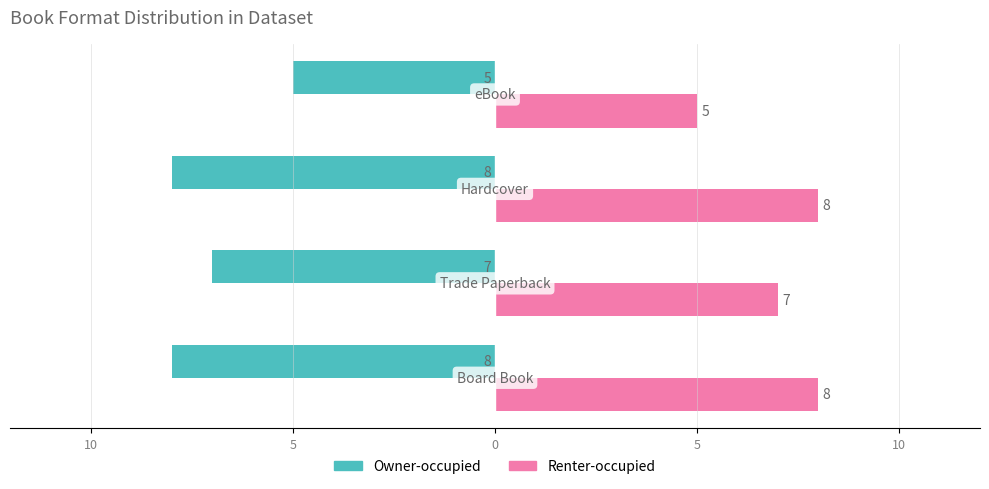

Reading left to right, what are all the values shown in this chart?

Owner-occupied: -8	-7	-8	-5
Renter-occupied: 8	7	8	5